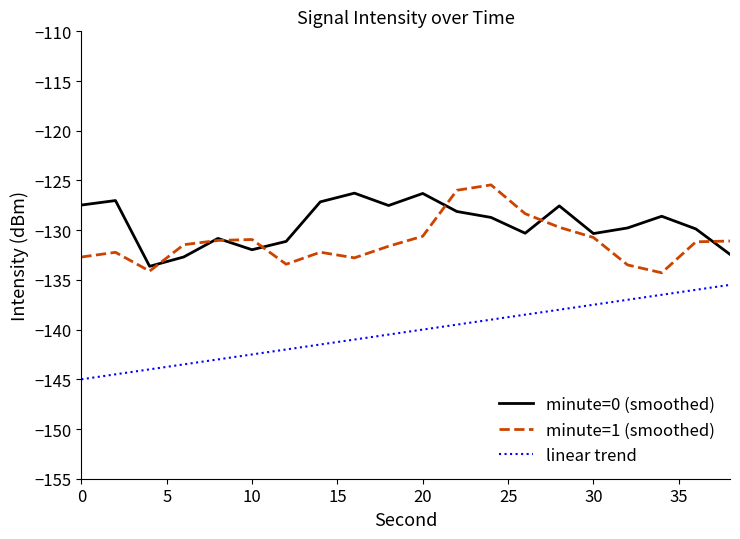

What is the difference between the second highest and second lowest values in the linear trend series?

8.5